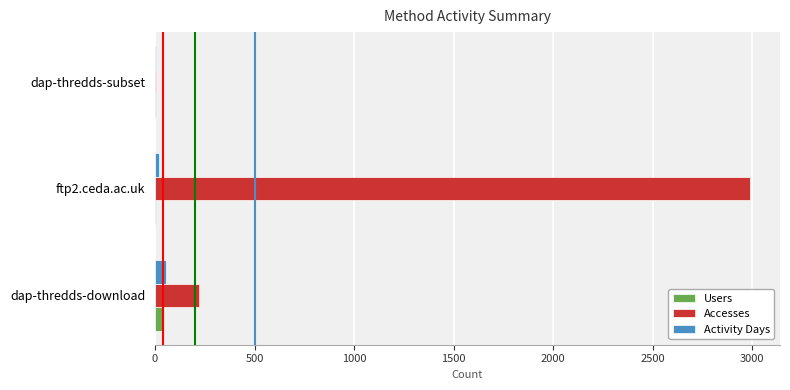

Where is Accesses nearest to the value 1498?

dap-thredds-download